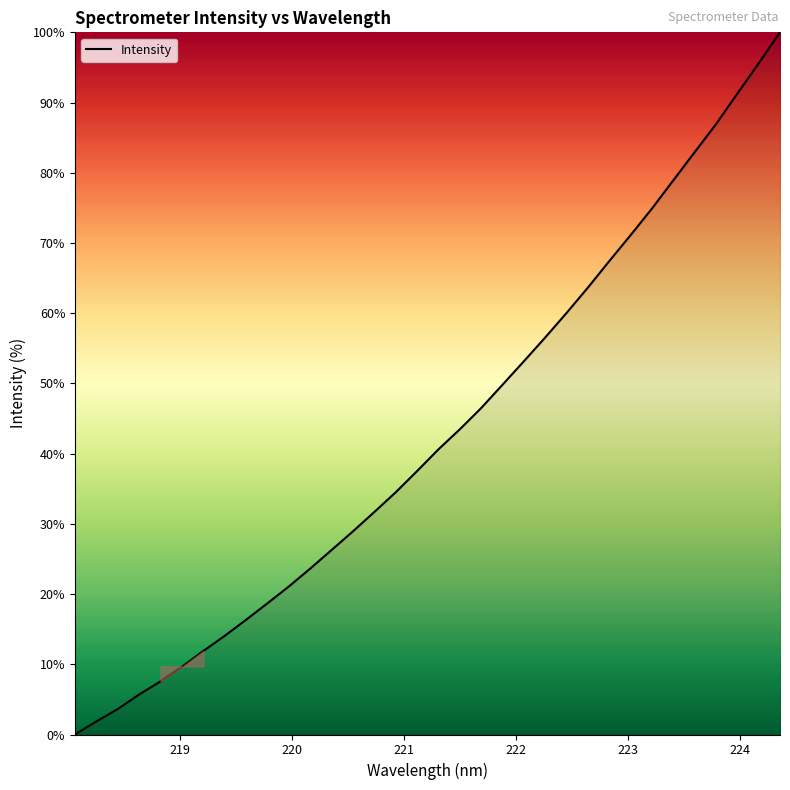

What is the maximum value shown in the chart?

100.0